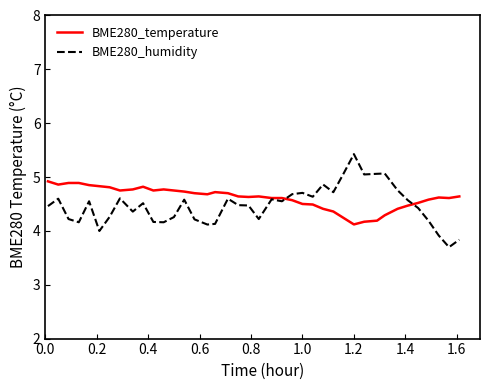

Which series has the largest range (max minus min)?

BME280_humidity